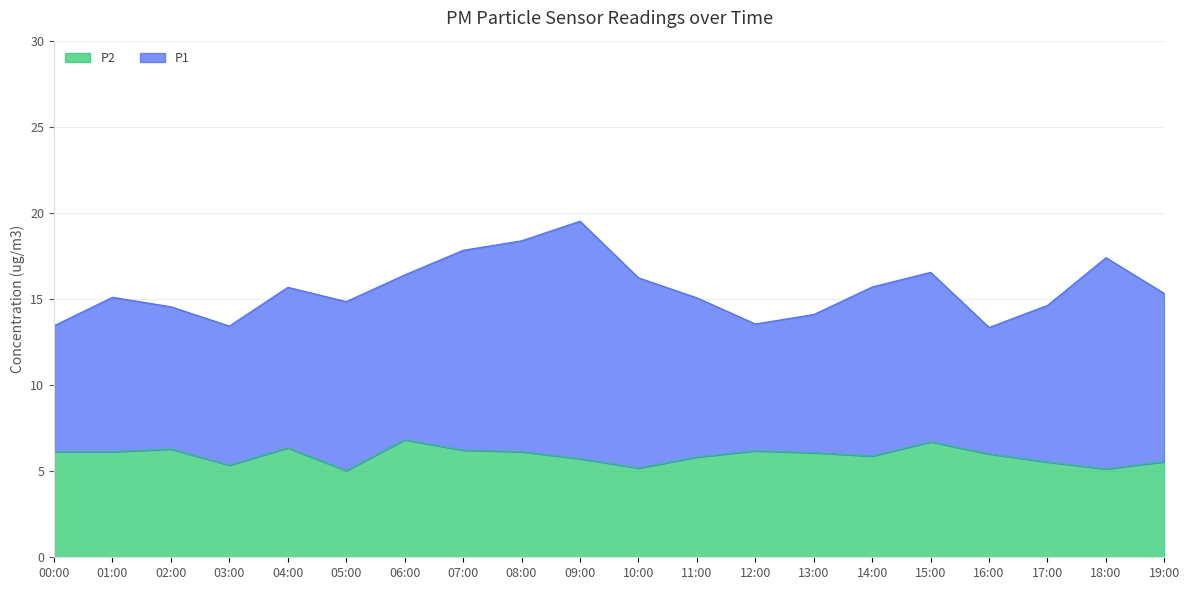

What is the greatest value displayed?

19.5